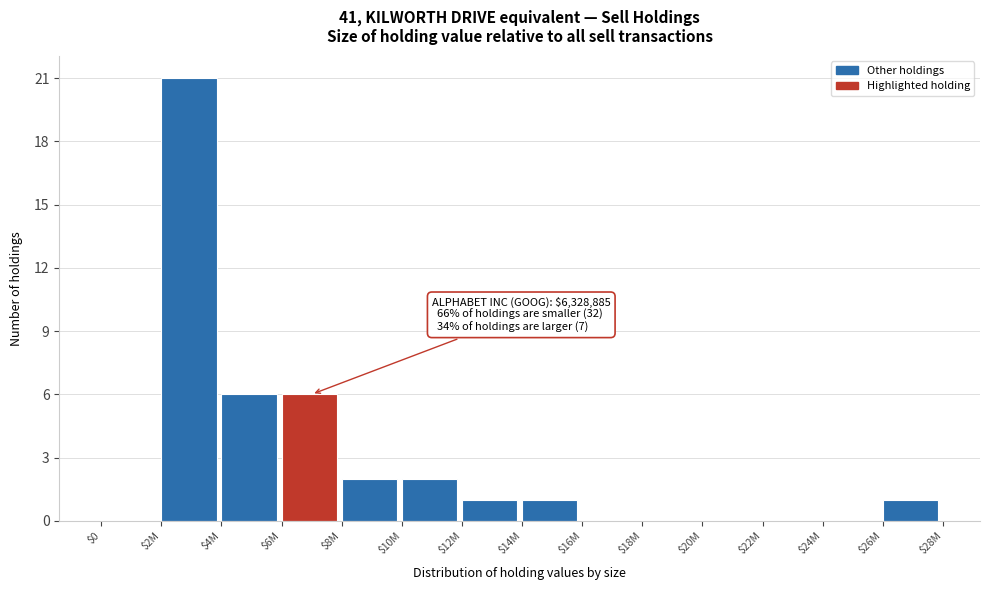

Which label corresponds to the largest value in the chart?

$2M